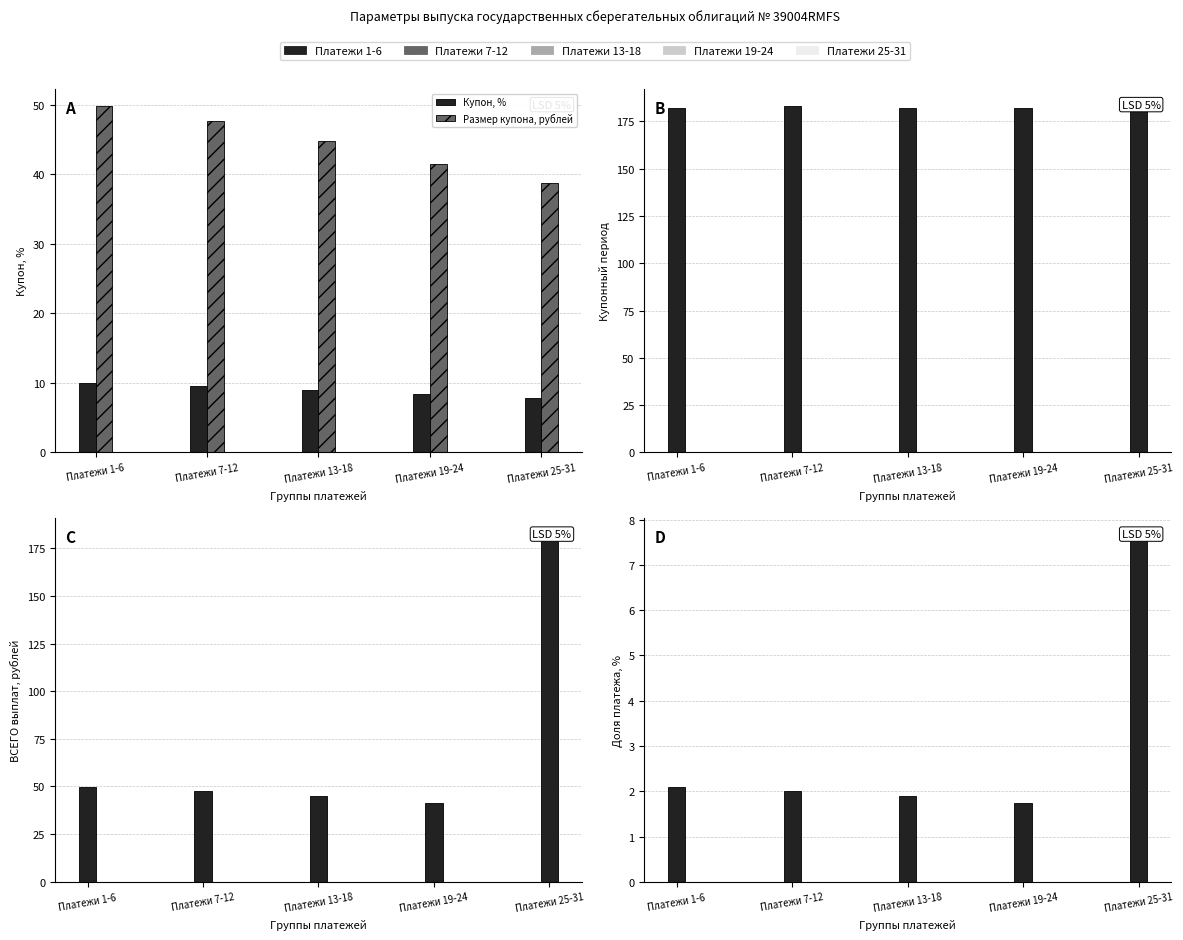

What value does the Купонный период series have at Платежи 13-18?

182.0